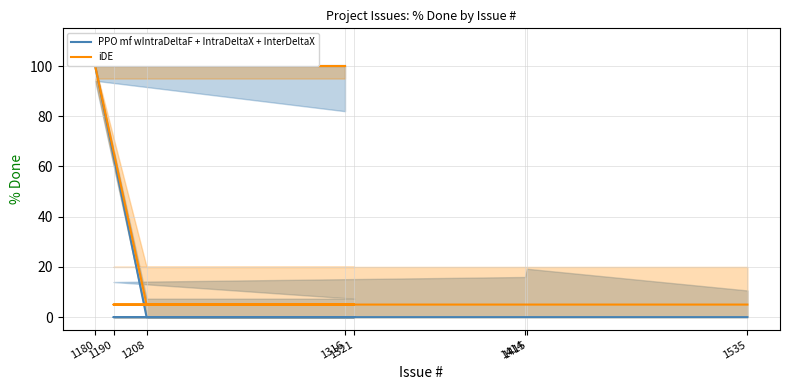

Is the value of PPO mf wIntraDeltaF + IntraDeltaX + InterDeltaX at 1415 greater than the value of iDE at 1321?

No